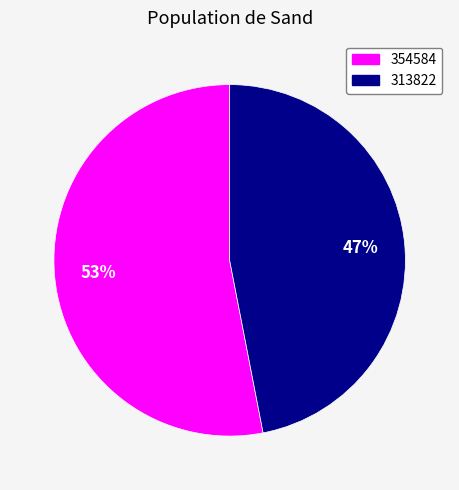

To the nearest percent, what is the average slice percentage?

50%